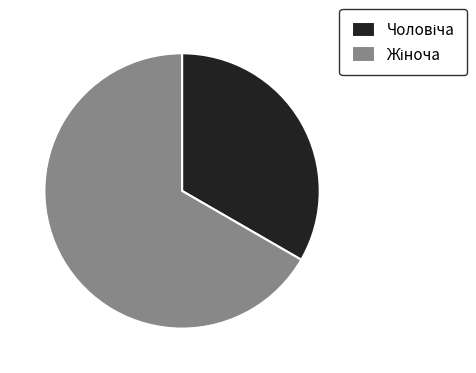

Count the number of slices in the pie.

2